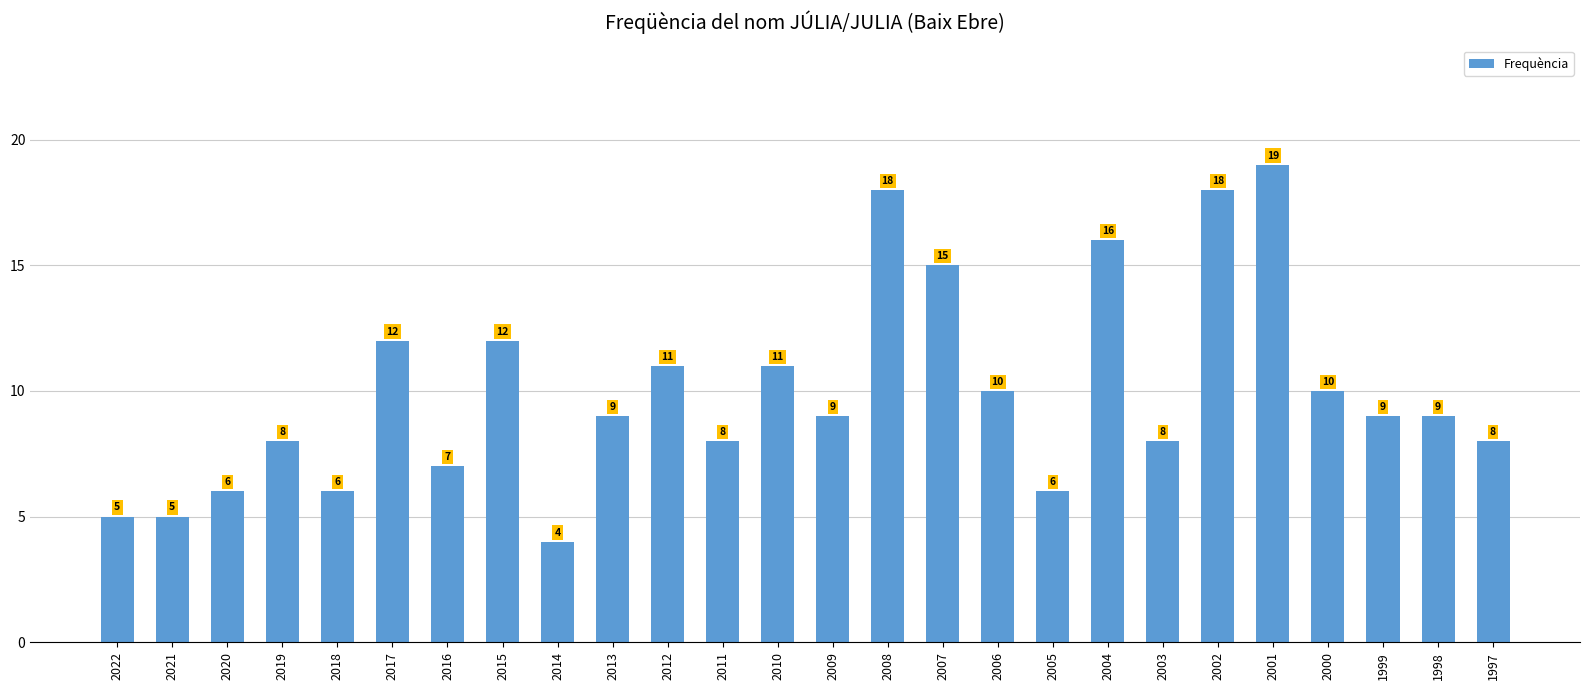

Which category has the lowest value across all series?

2014